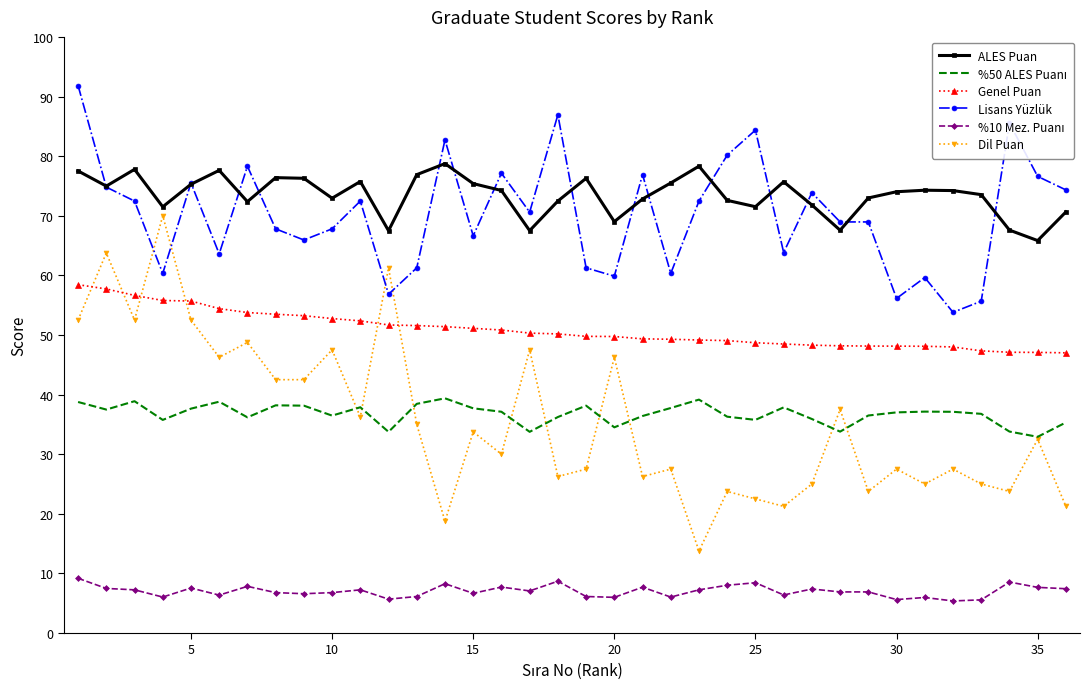

Which series has the largest range (max minus min)?

Dil Puan